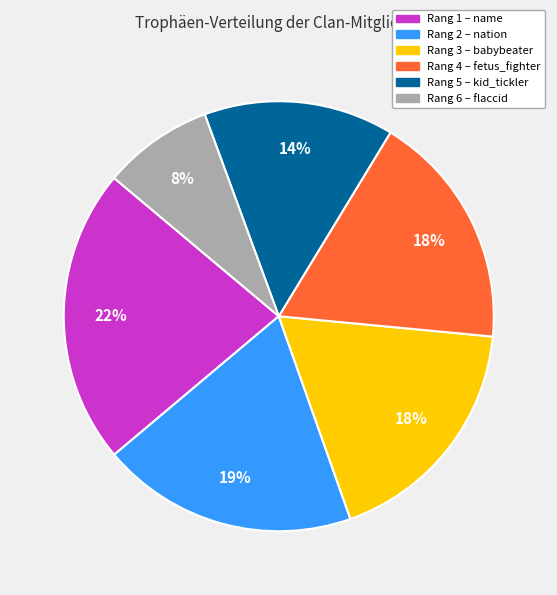

To the nearest percent, what percentage of the pie is Rang 4 – fetus_fighter?

18%